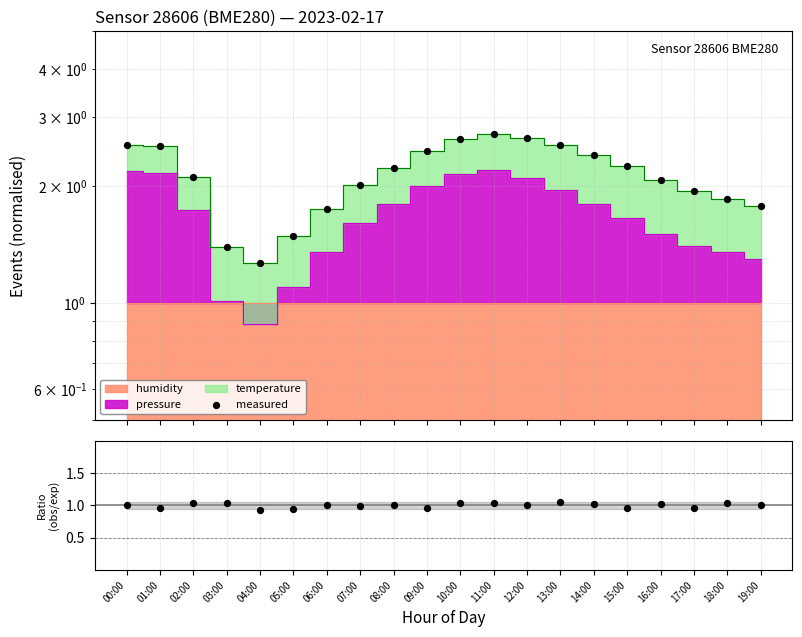

Which series has the widest spread of Y values?

measured